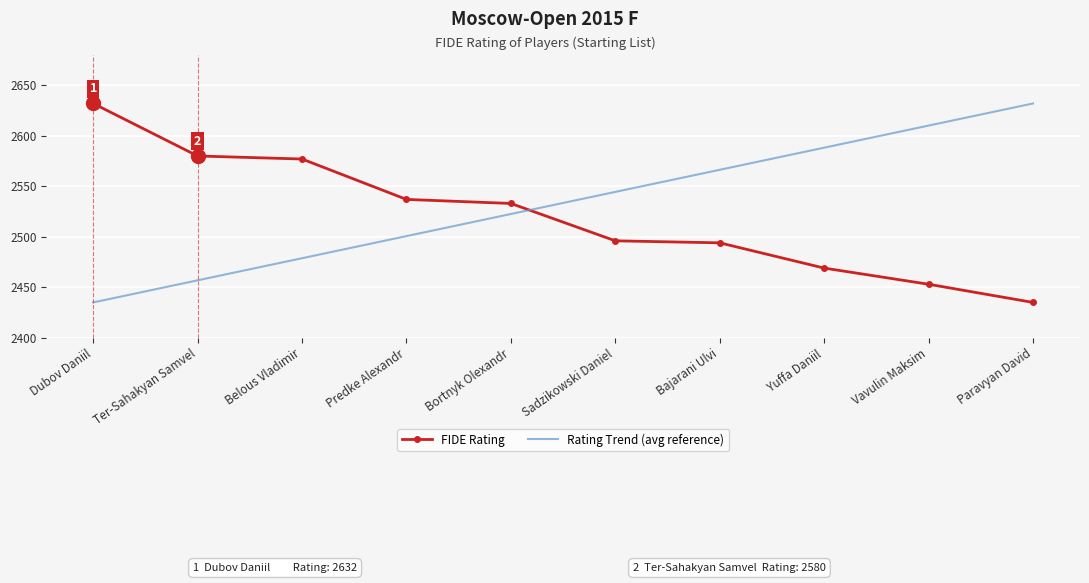

Read the Rating Trend (avg reference) value at Ter-Sahakyan Samvel.

2456.9